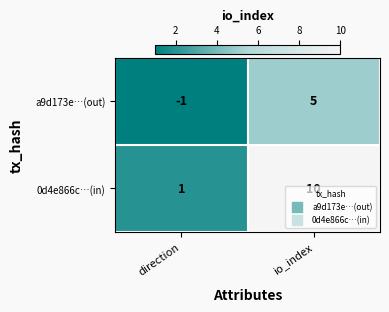

Rank the series at direction from lowest to highest value.

a9d173e…(out), 0d4e866c…(in)